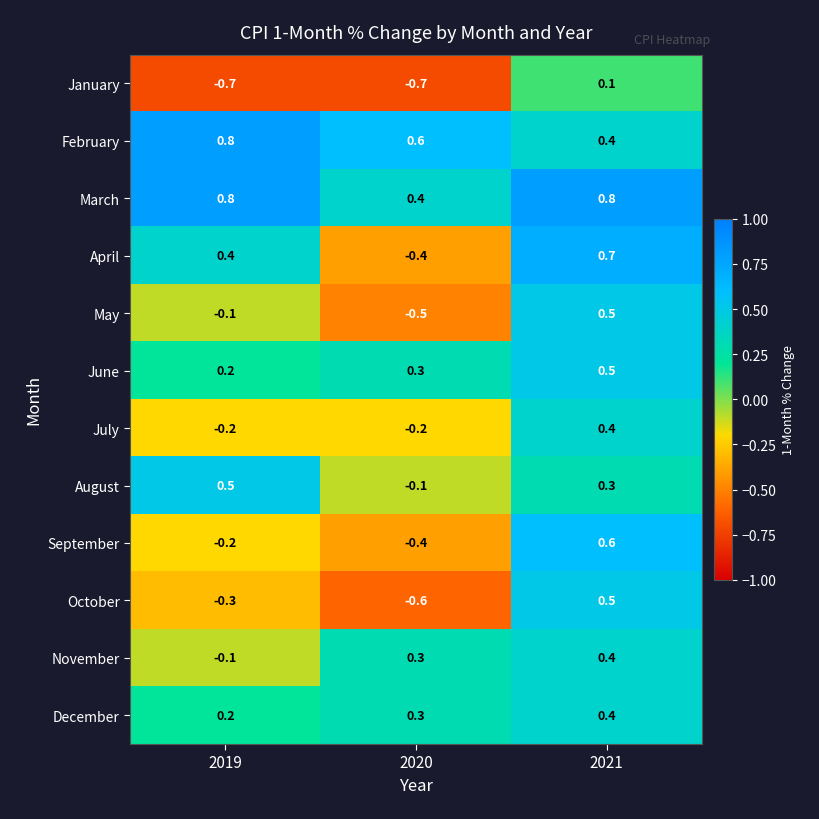

What is the average value of the January series?

-0.4